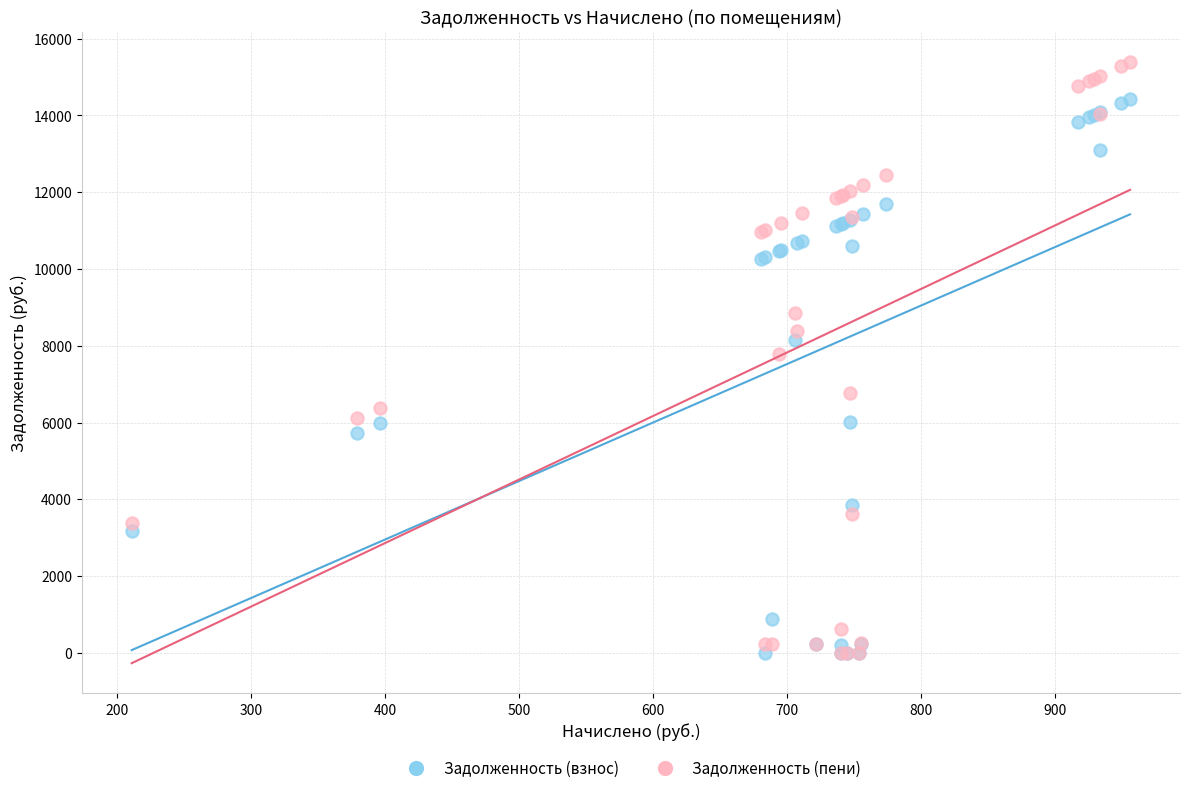

Which series has the largest Y range (max minus min)?

Задолженность (пени)